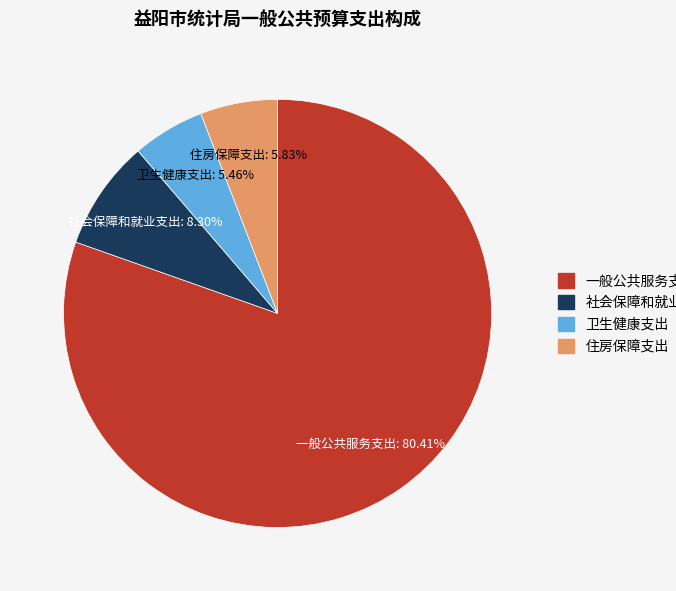

What percentage is the 一般公共服务支出 slice, to the nearest percent?

80%